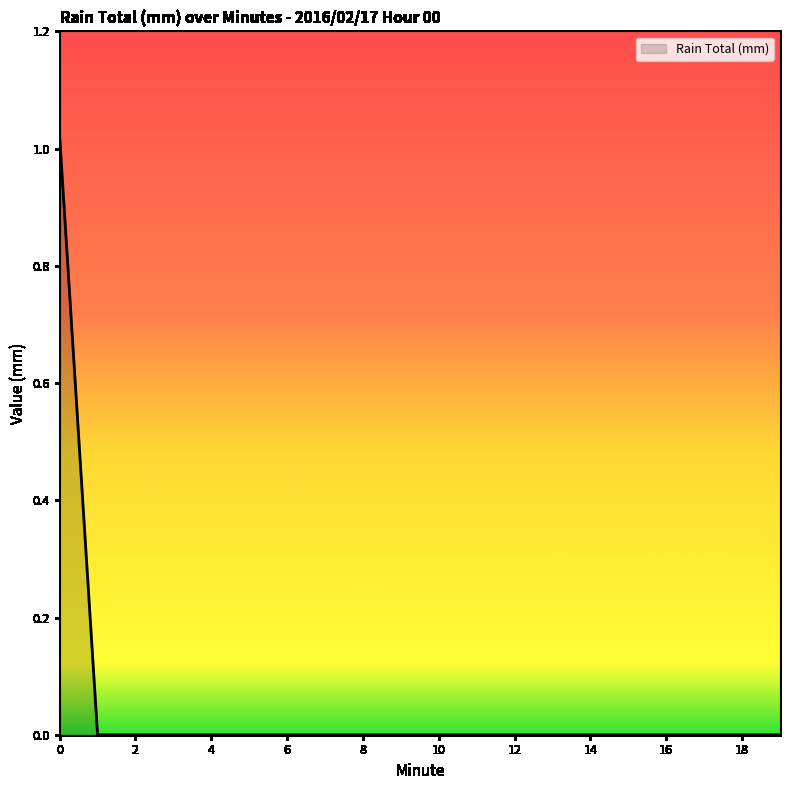

Rank the categories by value from lowest to highest.

1, 2, 3, 4, 5, 6, 7, 8, 9, 10, 11, 12, 13, 14, 15, 16, 17, 18, 19, 0